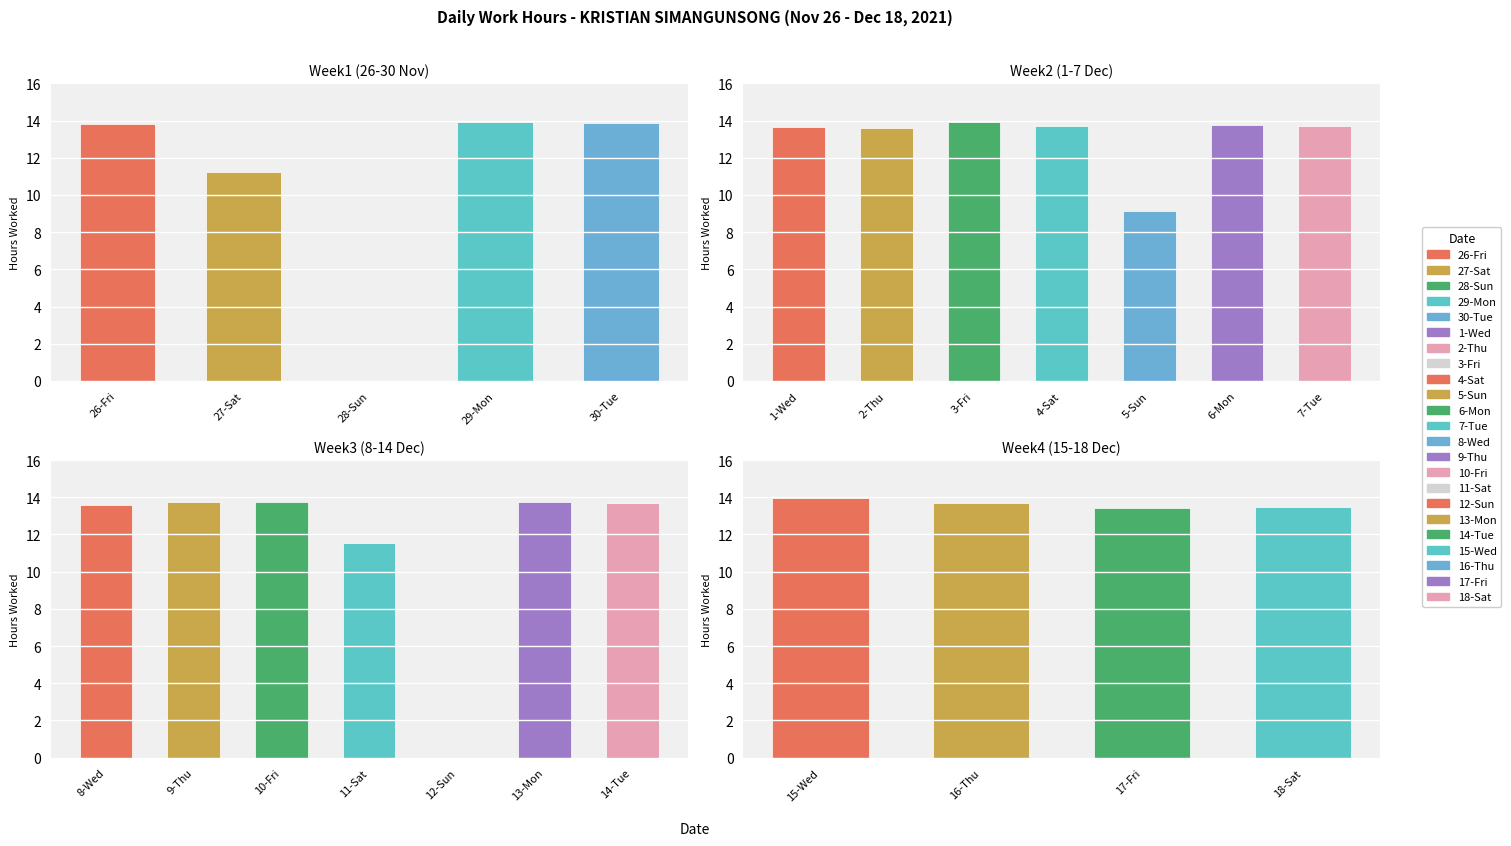

Rank the categories by value from highest to lowest.

15-Wed, 3-Fri, 29-Mon, 30-Tue, 26-Fri, 6-Mon, 9-Thu, 10-Fri, 13-Mon, 7-Tue, 14-Tue, 4-Sat, 16-Thu, 1-Wed, 2-Thu, 8-Wed, 18-Sat, 17-Fri, 11-Sat, 27-Sat, 5-Sun, 28-Sun, 12-Sun